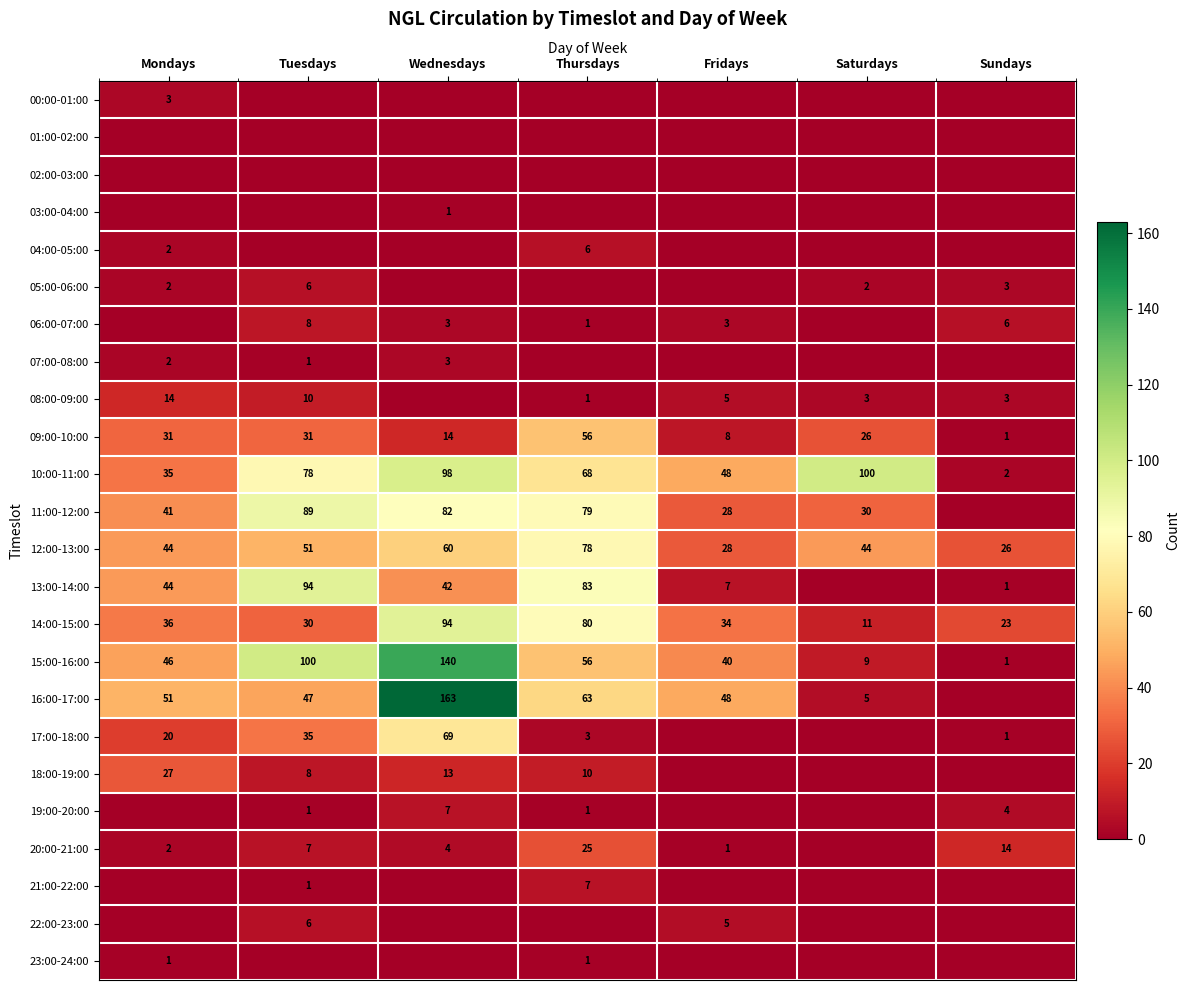

What is the approximate value of 12:00-13:00 at Wednesdays, to the nearest 10?

60